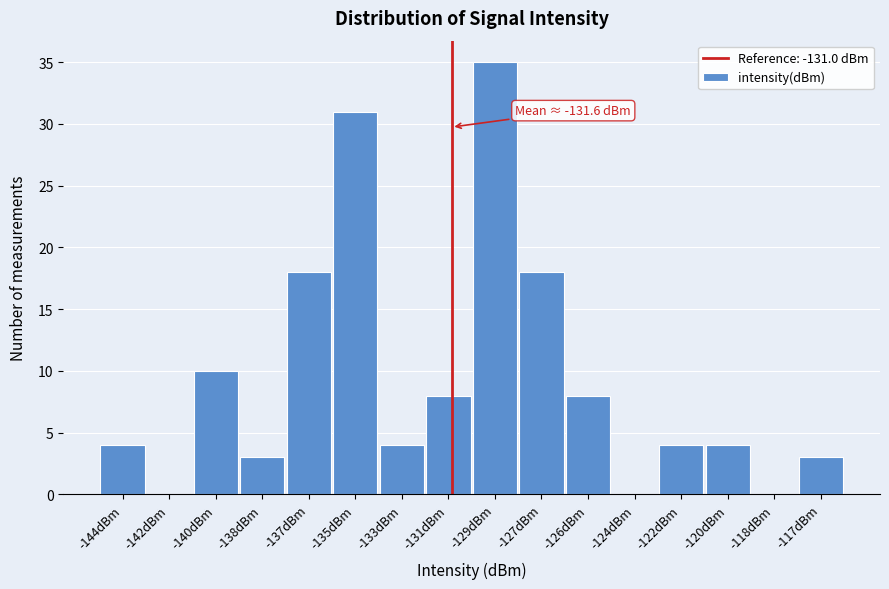

Reading left to right, transcribe all the data shown in this chart.

-144dBm=4	-142dBm=0	-140dBm=10	-138dBm=3	-137dBm=18	-135dBm=31	-133dBm=4	-131dBm=8	-129dBm=35	-127dBm=18	-126dBm=8	-124dBm=0	-122dBm=4	-120dBm=4	-118dBm=0	-117dBm=3